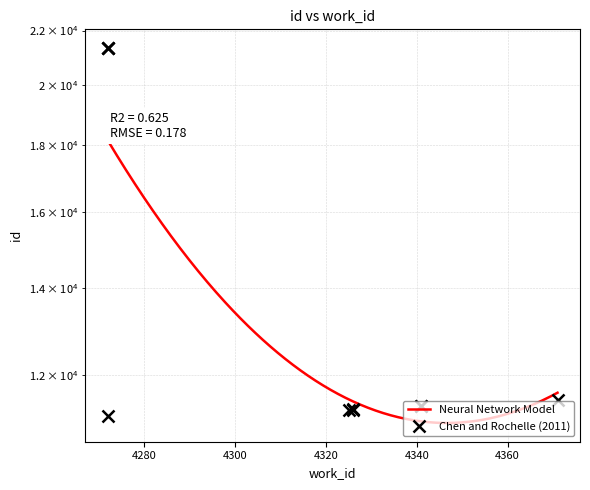

The value at 4341 is 11373. True or false?

True